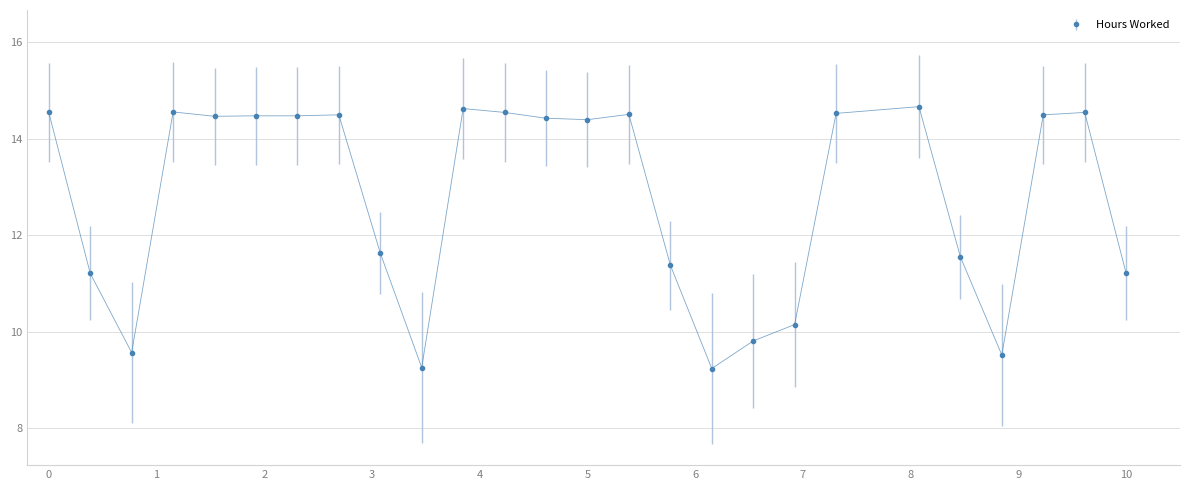

True or false: there are more than 2 points higher than both neighbors.

True